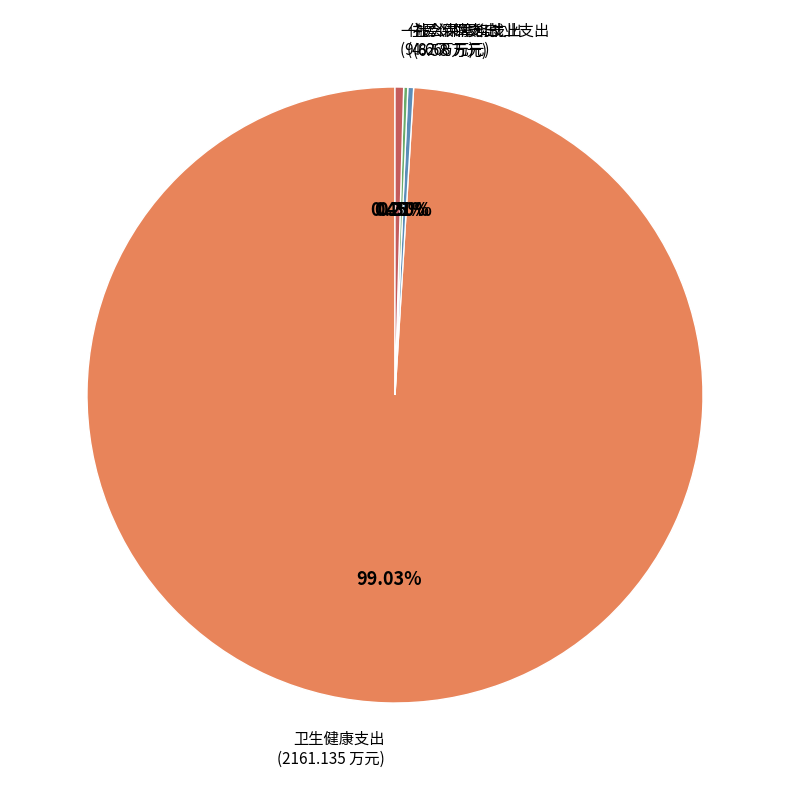

Is there any slice that represents more than half of the pie?

Yes